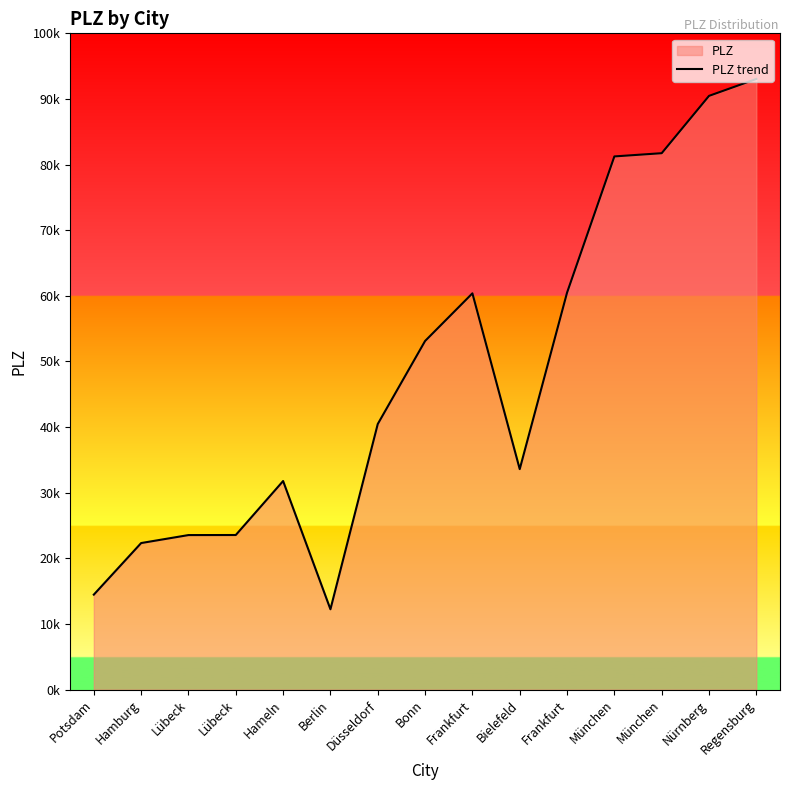

Count the number of values greater than 40472.

7